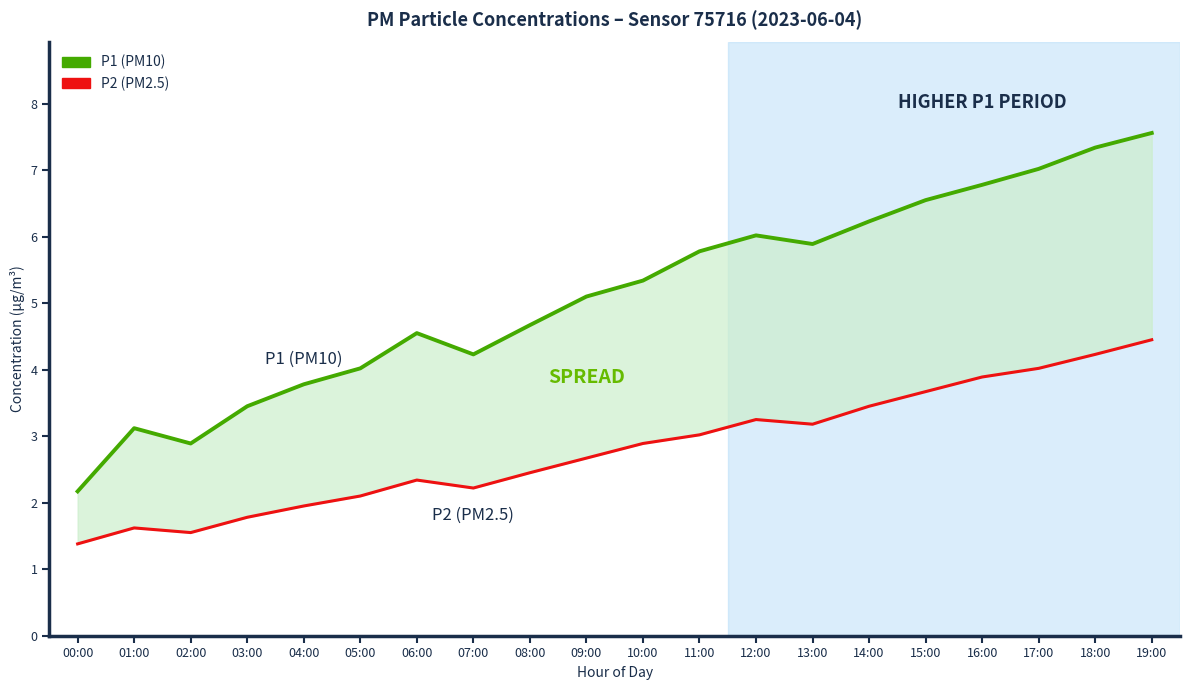

What is the difference between the P2 (PM2.5) values at 05:00 and 00:00?

0.7